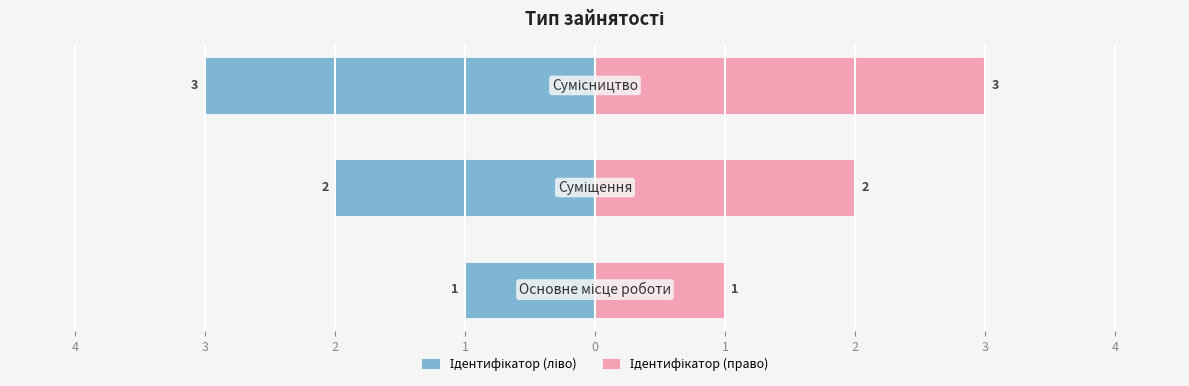

What is the difference between the maximum and second lowest values in the Ідентифікатор (ліво) series?

1